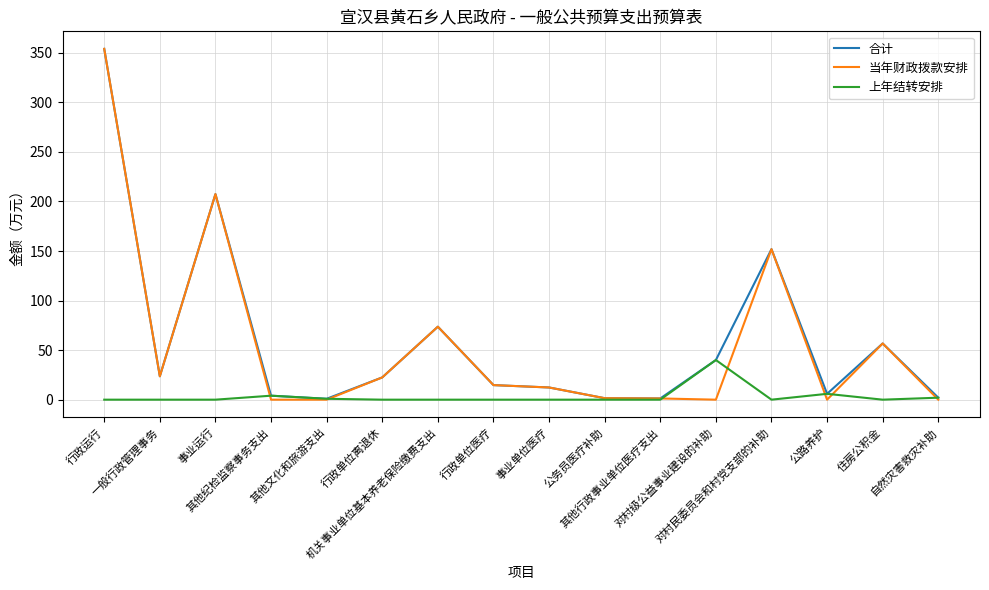

Does the chart display data point markers on the line(s)?

No